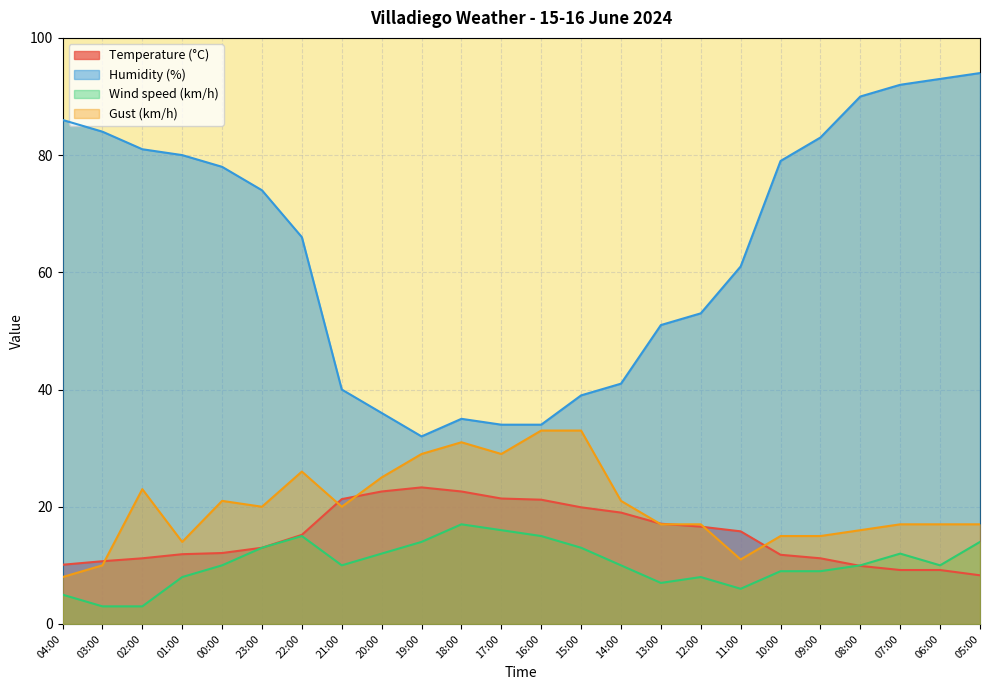

Where is Temperature (°C) nearest to the value 15?

22:00